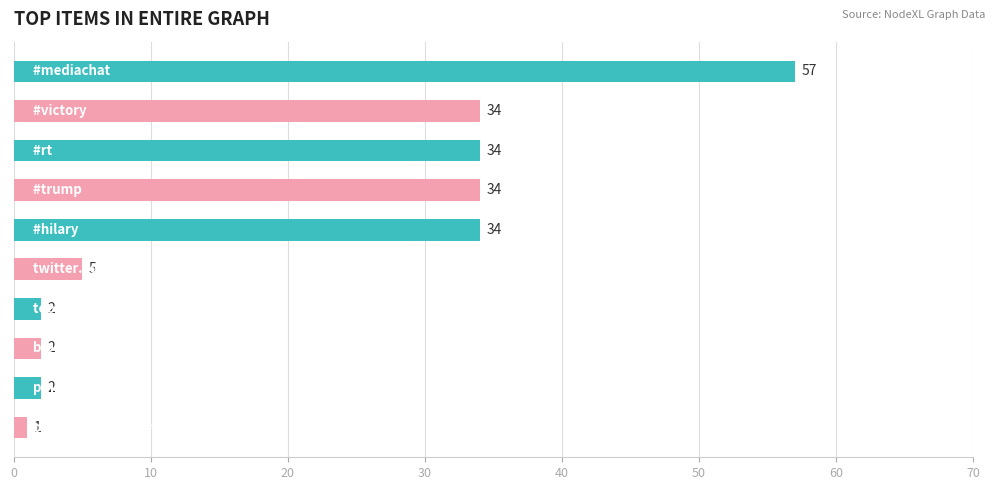

What is the difference between the maximum and minimum values?

56